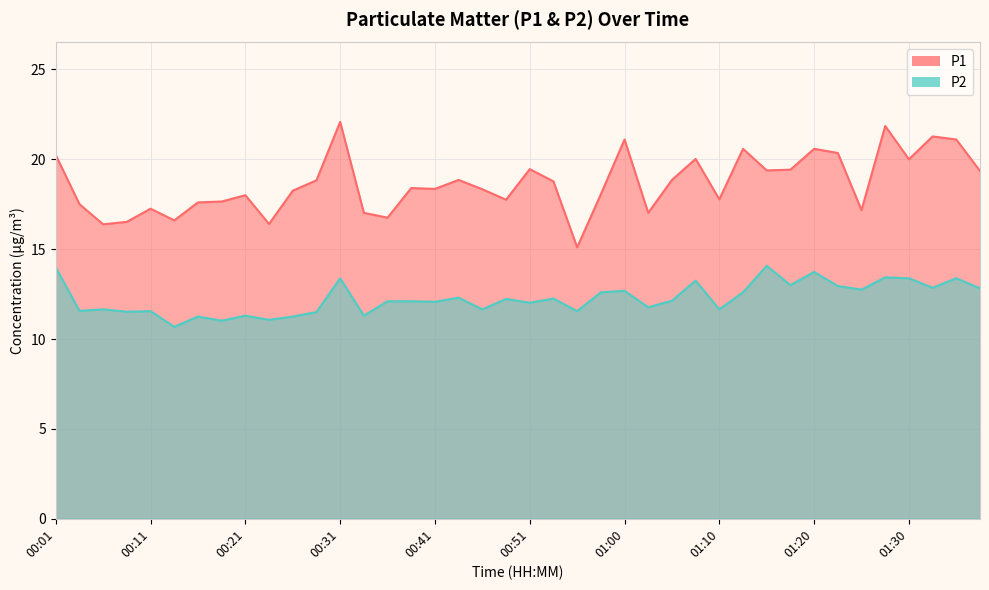

The value of P1 at 00:18 is 17.6. True or false?

True